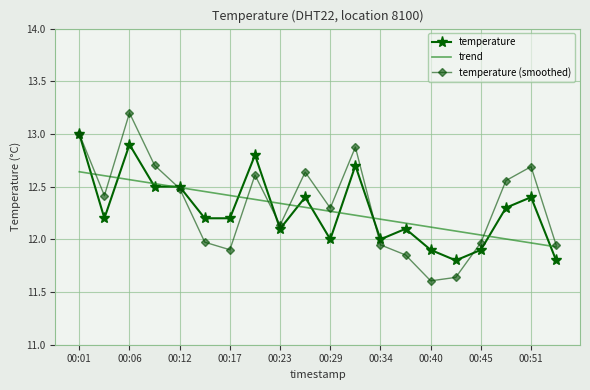

What is the difference between the second highest and second lowest values in the temperature series?

1.1